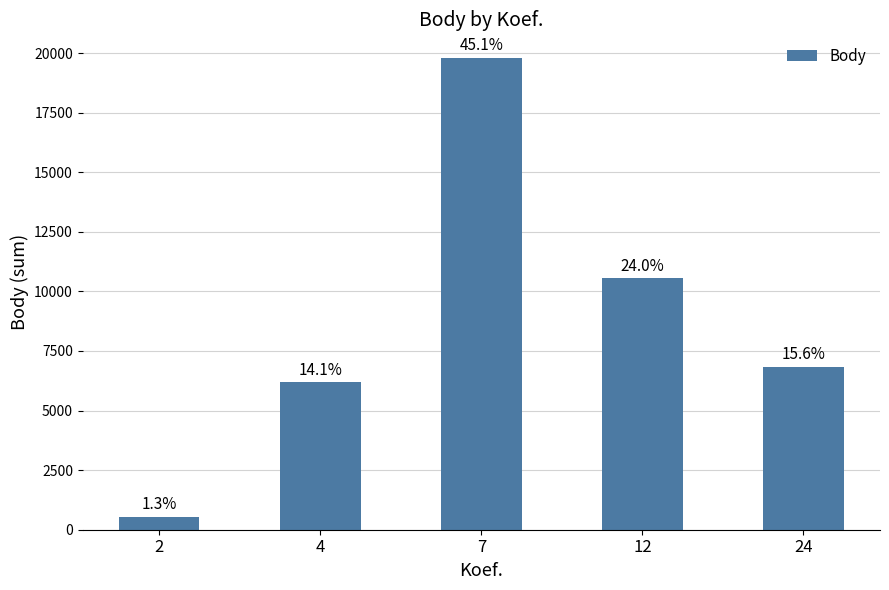

Reading left to right, list all the values displayed in this chart.

554	6178	19798	10550	6841